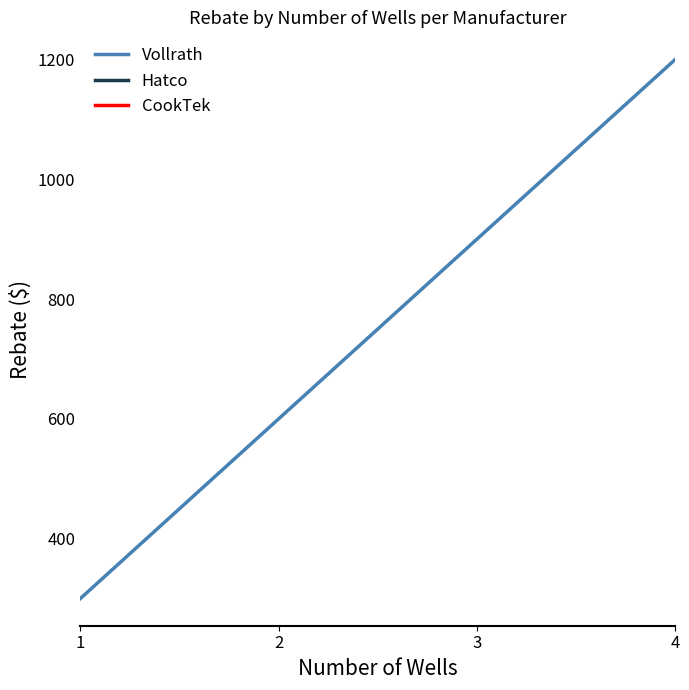

At how many categories does at least one series exceed 937?

1